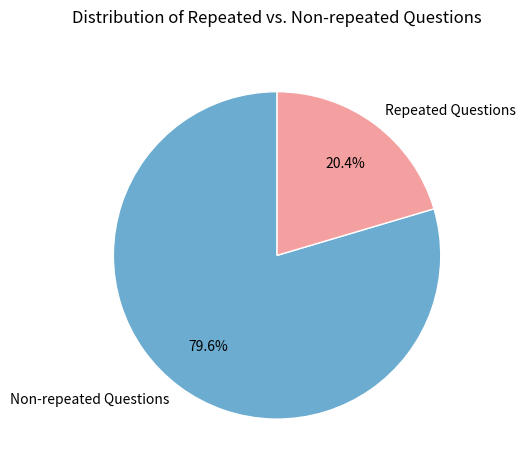

Rank the categories by value from highest to lowest.

Non-repeated Questions, Repeated Questions